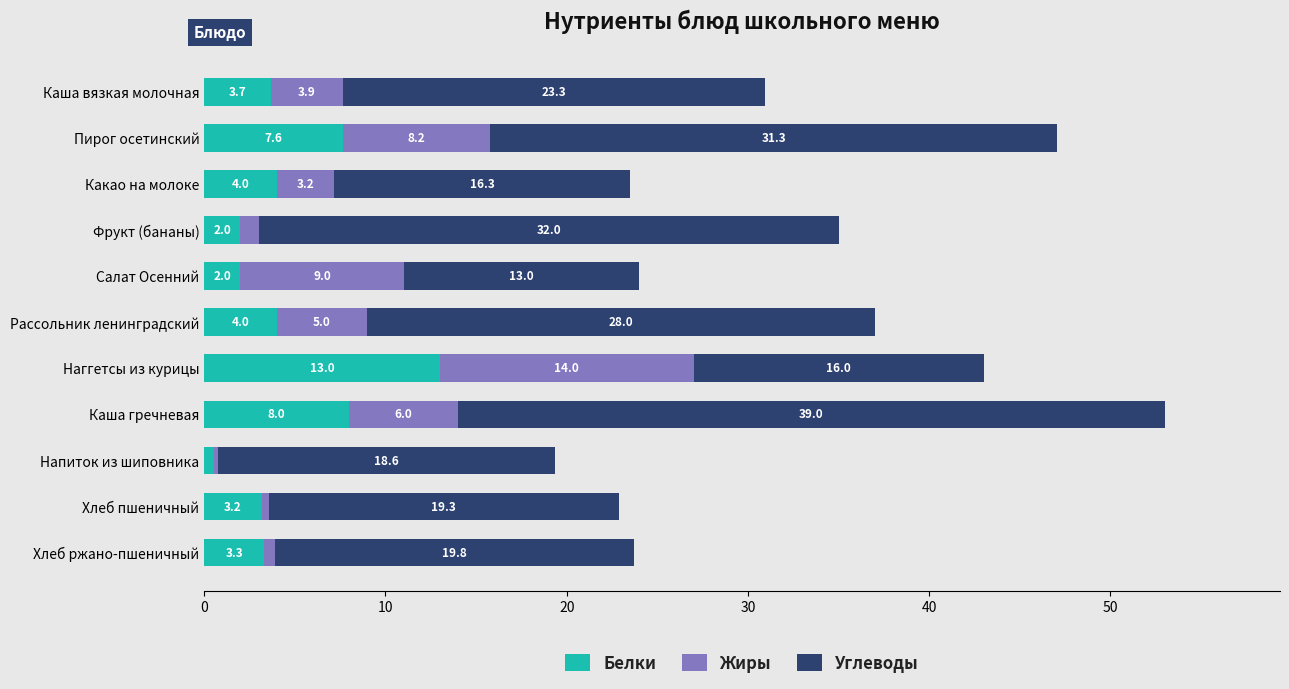

The Белки series shows 5.3 at Хлеб пшеничный. True or false?

False